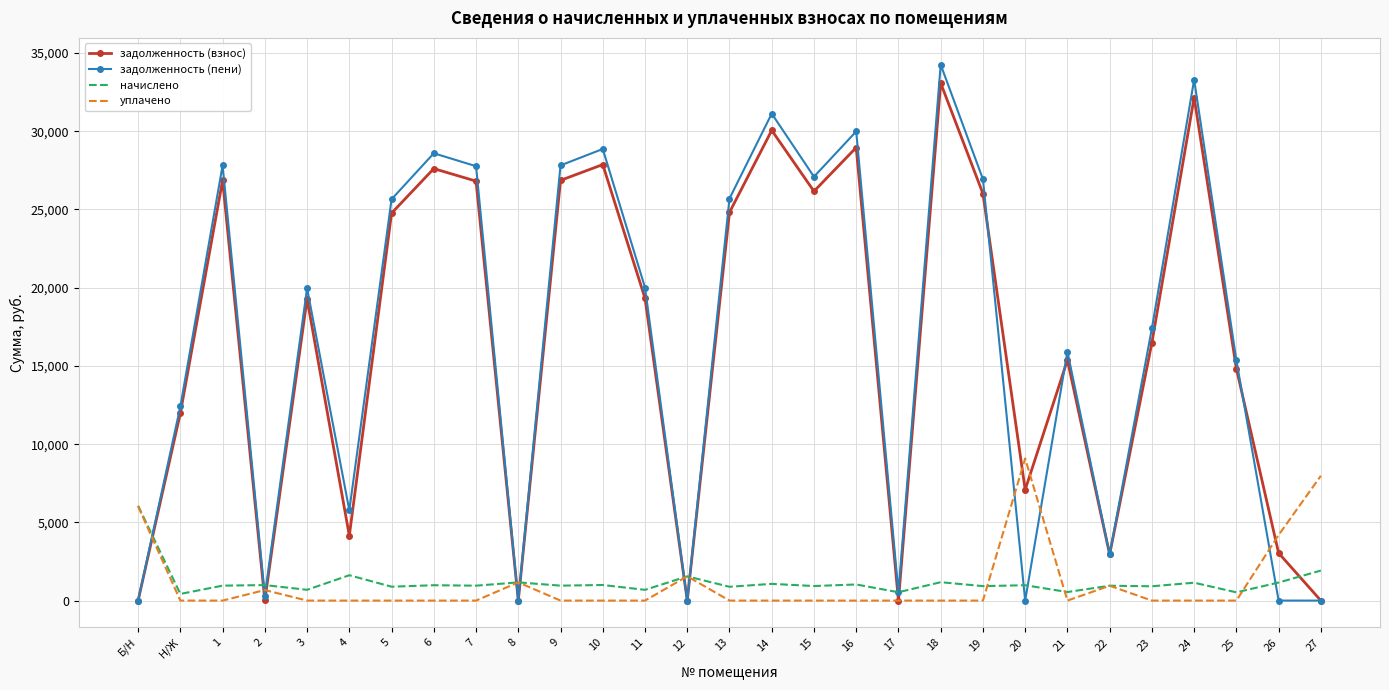

What is the sum of the уплачено values at Б/Н and 9?

6020.0